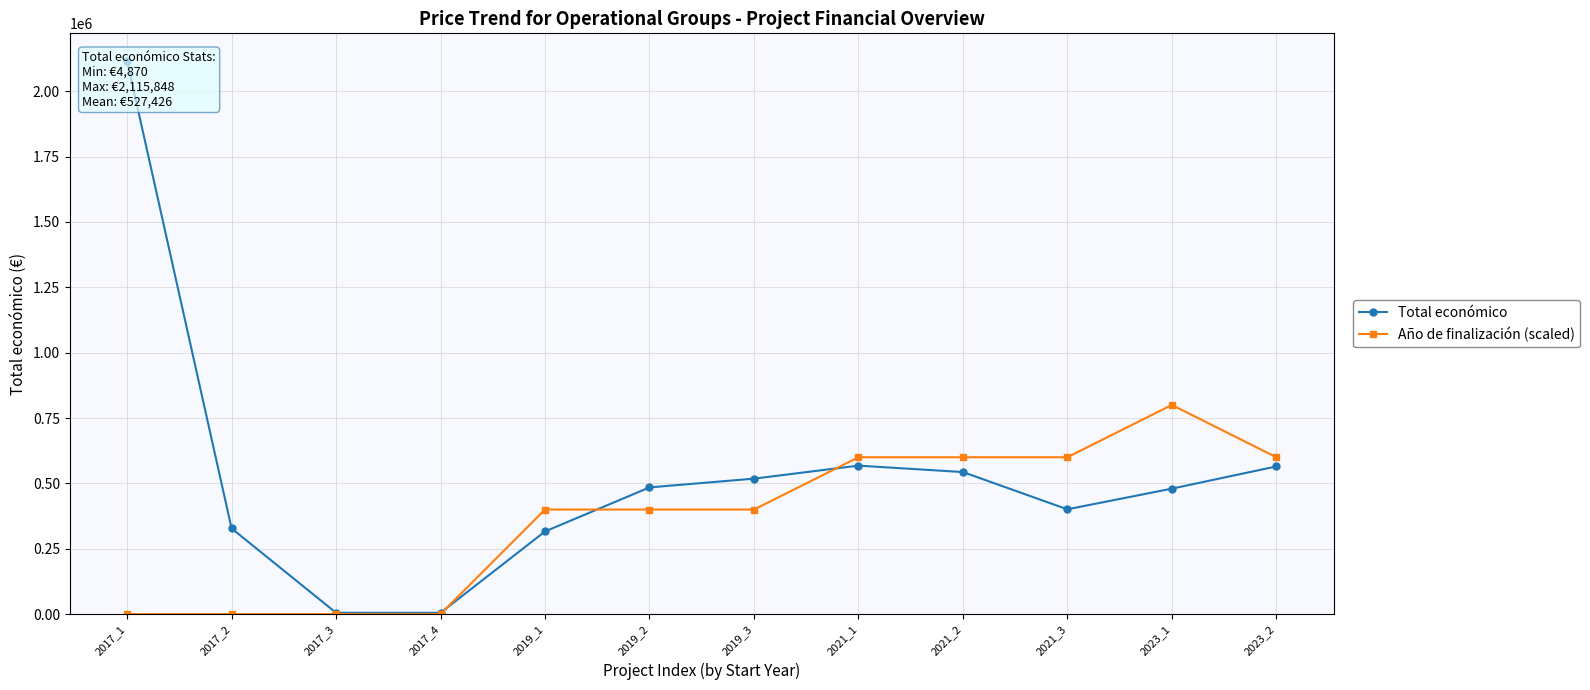

Which series has the largest total across all categories?

Total económico